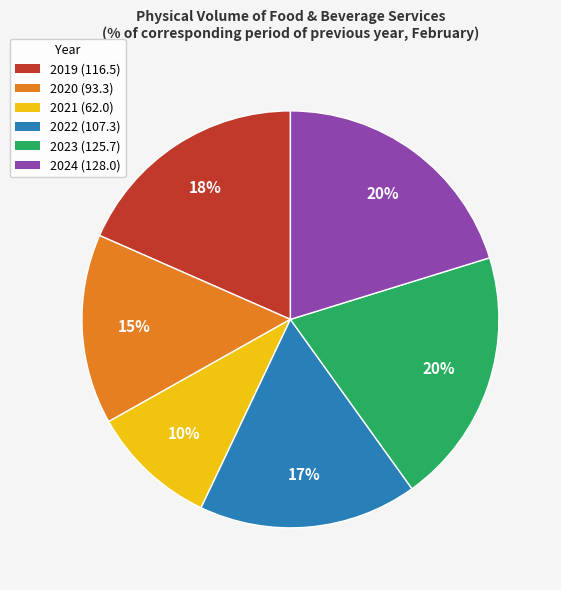

To the nearest percent, what is the combined percentage of 2023 and 2021?

30%